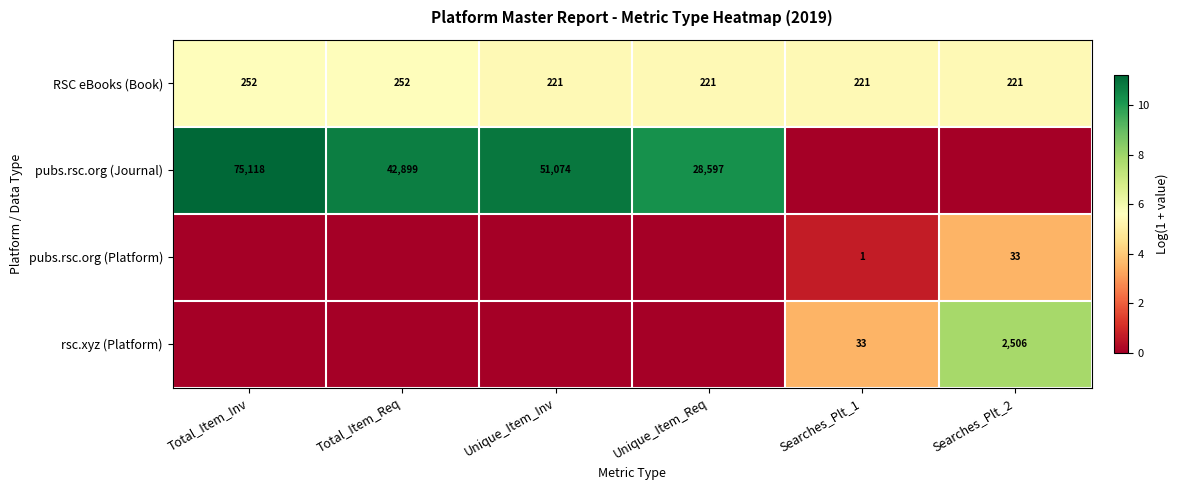

What is the spread (max minus min) of values at Unique_Item_Inv?

10.8